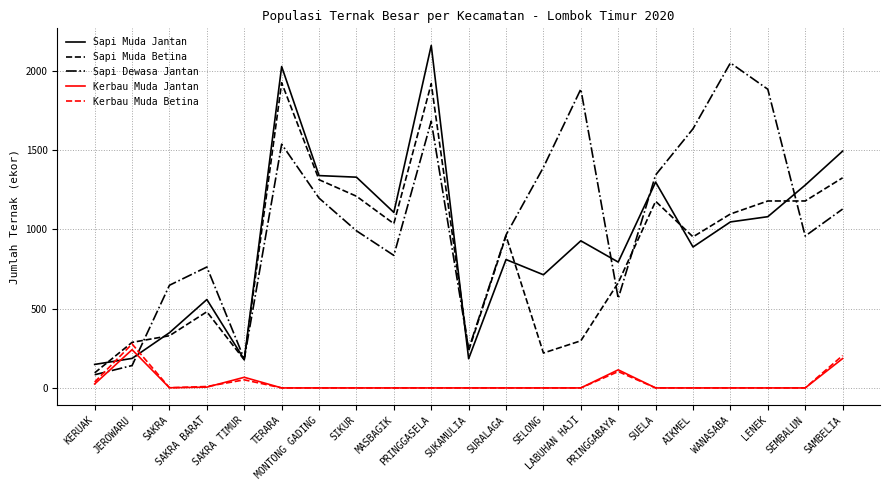

What is the difference between the Sapi Muda Jantan values at TERARA and MONTONG GADING?

687